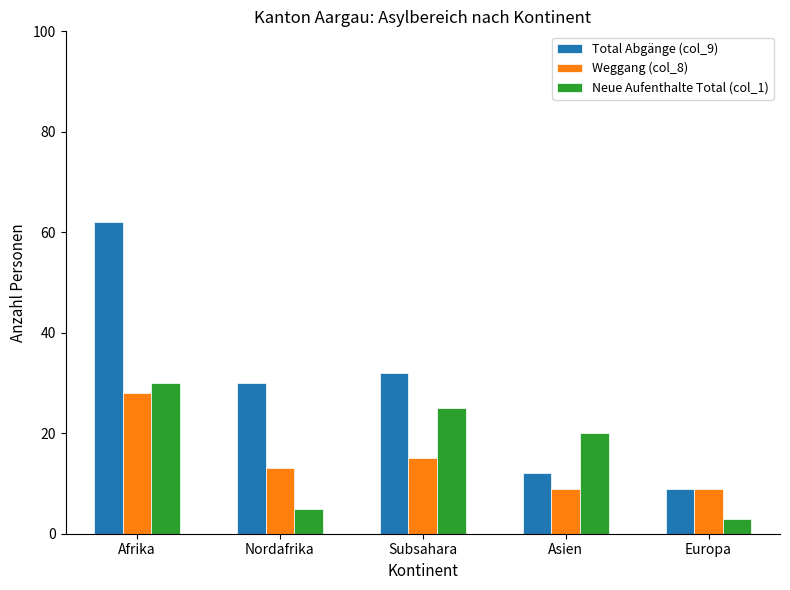

Which label corresponds to the smallest value in the chart?

Europa